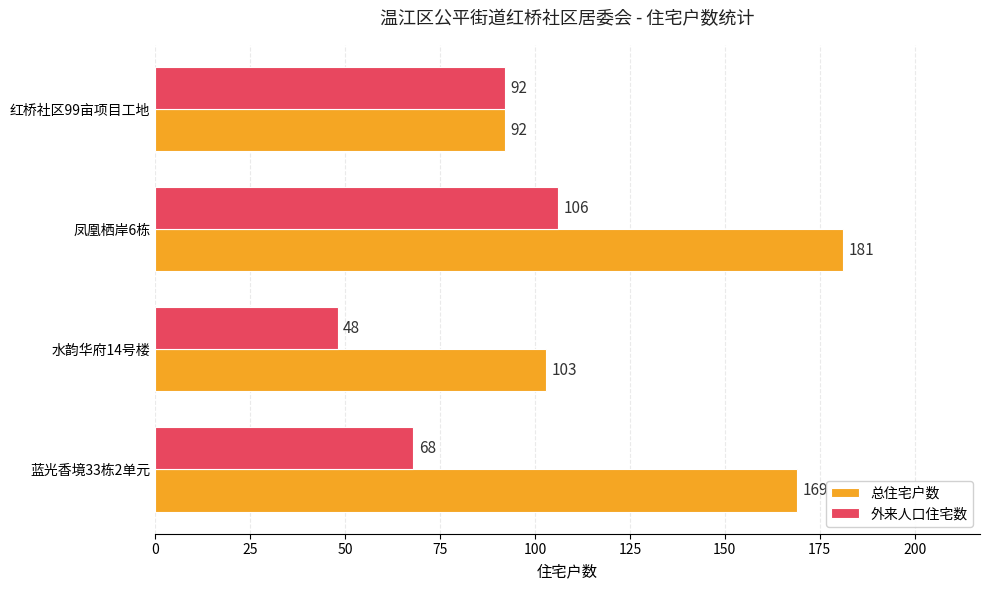

What is the difference between the maximum and minimum values in the 总住宅户数 series?

89